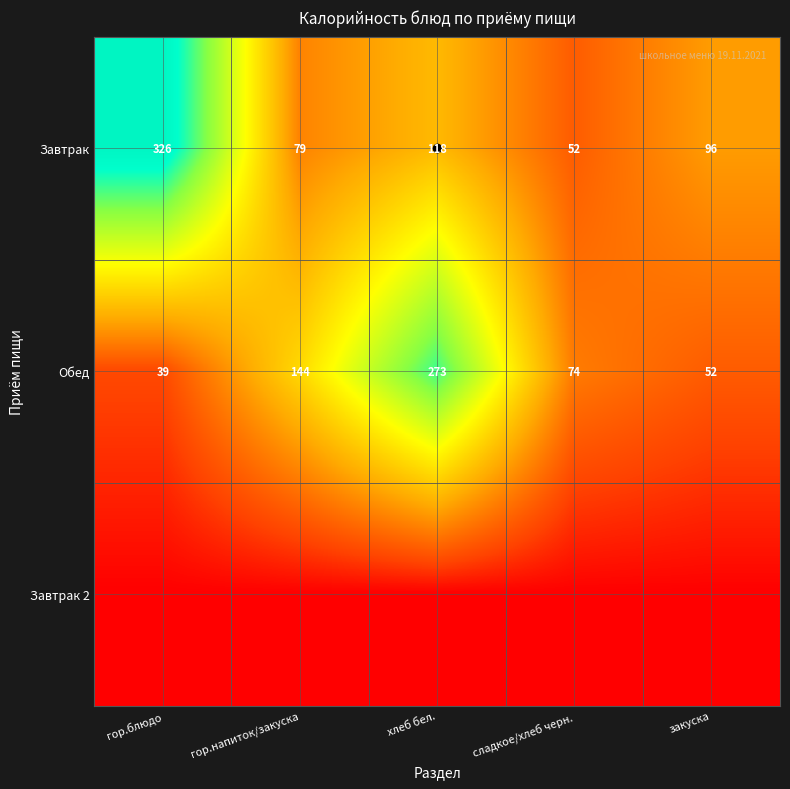

List the labels in order of Завтрак value, smallest first.

сладкое/хлеб черн., гор.напиток/закуска, закуска, хлеб бел., гор.блюдо